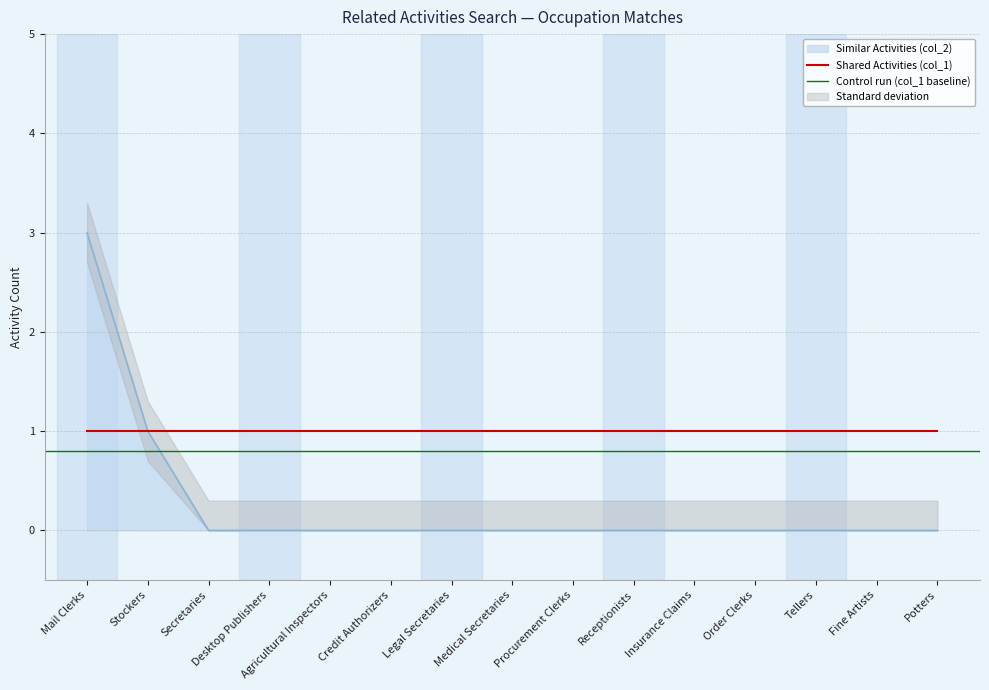

Which has a higher value, Desktop Publishers or Medical Secretaries?

Desktop Publishers